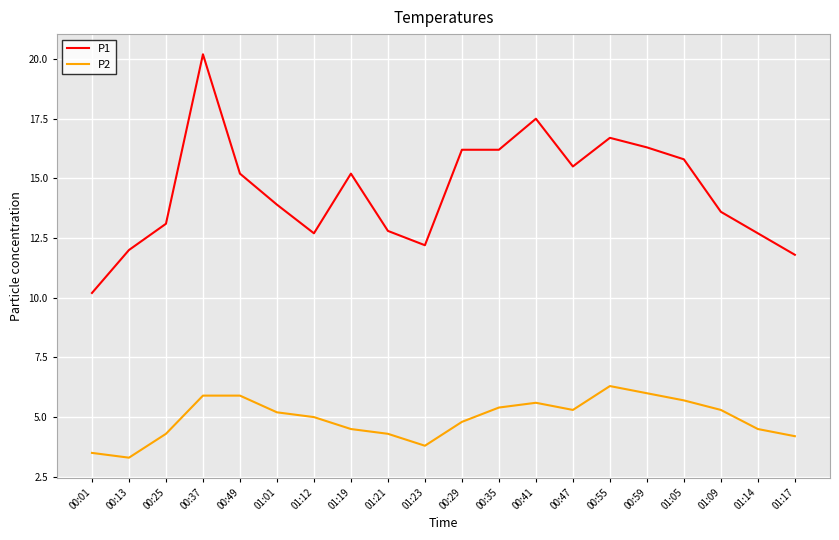

Is the value of P2 at 00:13 greater than the value of P1 at 01:21?

No